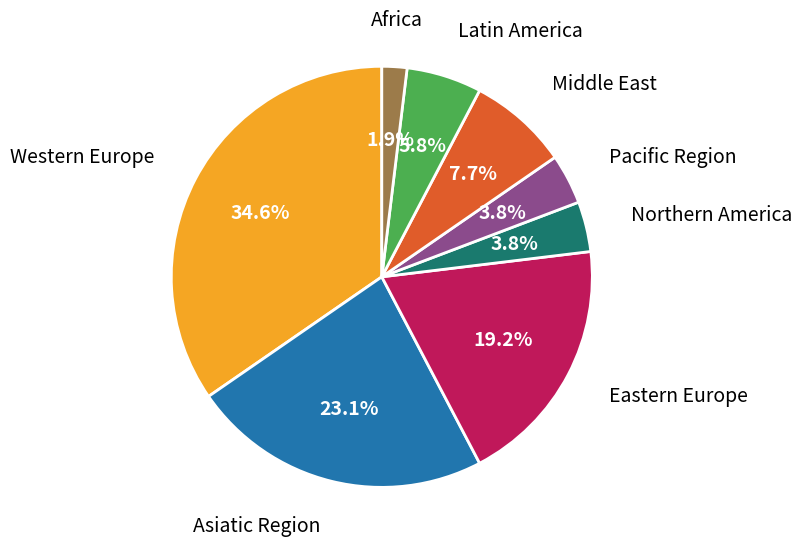

Is there a majority slice in this chart?

No